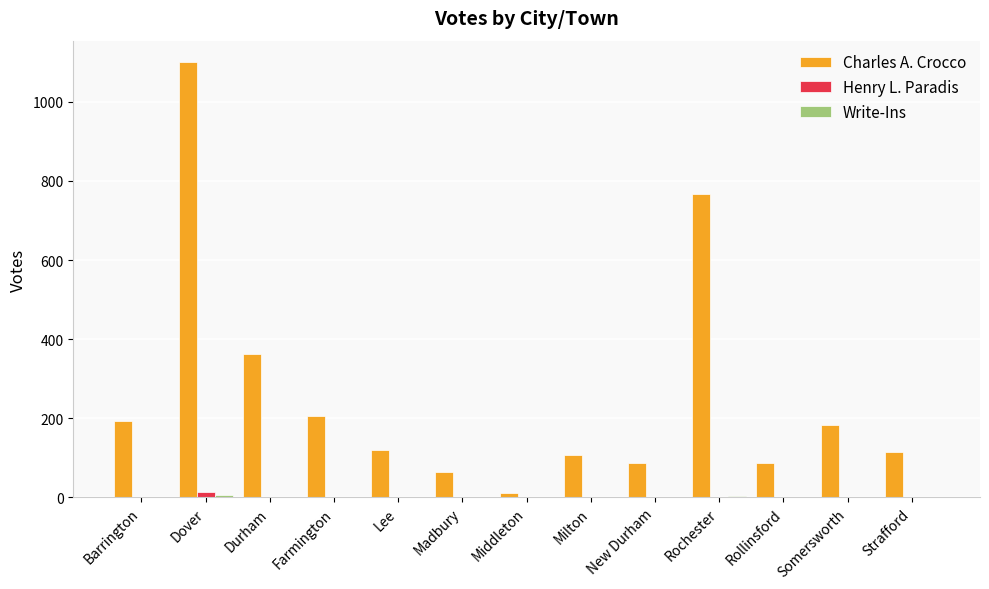

At which category is the sum across all series the highest?

Dover